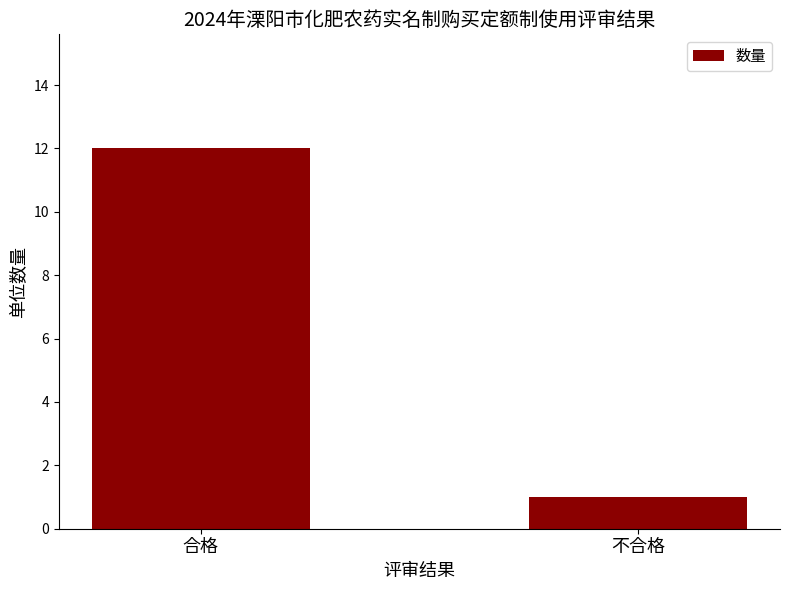

Between 不合格 and 合格, which is larger?

合格